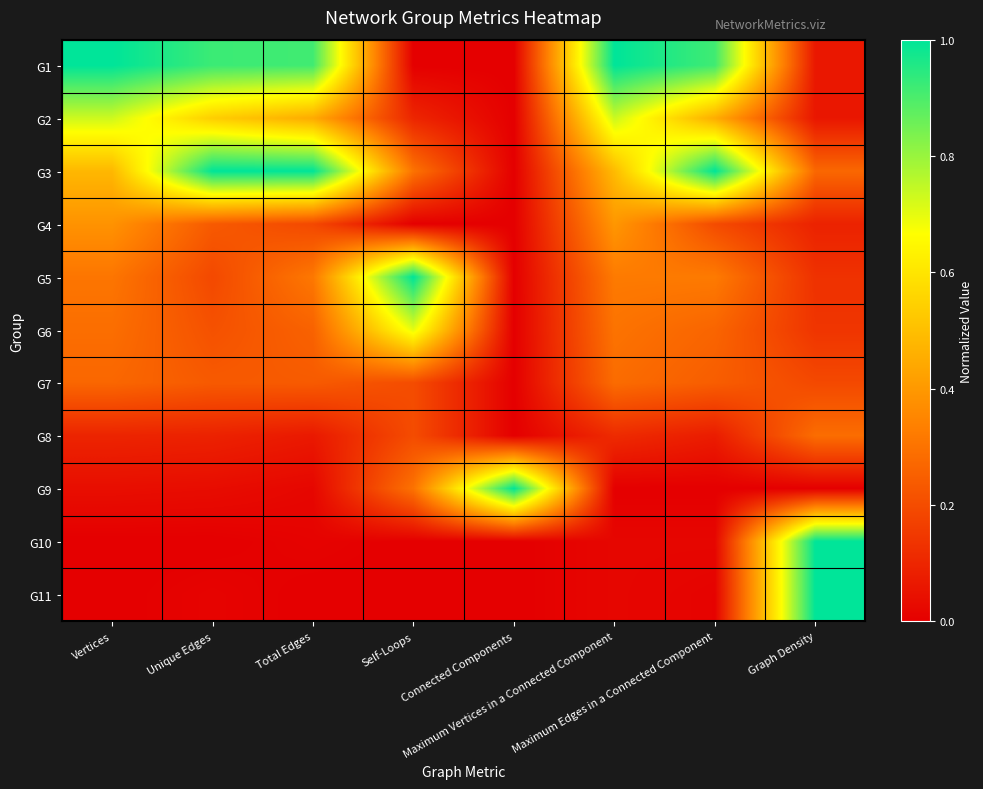

Reading left to right, list all the values displayed in this chart.

G1: Vertices=1.0	Unique Edges=0.9	Total Edges=0.9	Self-Loops=0.0	Connected Components=0.0	Maximum Vertices in a Connected Component=1.0	Maximum Edges in a Connected Component=0.9	Graph Density=0.1
G2: Vertices=0.7	Unique Edges=0.5	Total Edges=0.4	Self-Loops=0.1	Connected Components=0.0	Maximum Vertices in a Connected Component=0.7	Maximum Edges in a Connected Component=0.5	Graph Density=0.1
G3: Vertices=0.5	Unique Edges=1.0	Total Edges=1.0	Self-Loops=0.3	Connected Components=0.0	Maximum Vertices in a Connected Component=0.5	Maximum Edges in a Connected Component=1.0	Graph Density=0.3
G4: Vertices=0.4	Unique Edges=0.2	Total Edges=0.2	Self-Loops=0.0	Connected Components=0.0	Maximum Vertices in a Connected Component=0.4	Maximum Edges in a Connected Component=0.2	Graph Density=0.1
G5: Vertices=0.3	Unique Edges=0.2	Total Edges=0.3	Self-Loops=1.0	Connected Components=0.0	Maximum Vertices in a Connected Component=0.3	Maximum Edges in a Connected Component=0.3	Graph Density=0.1
G6: Vertices=0.3	Unique Edges=0.2	Total Edges=0.3	Self-Loops=0.7	Connected Components=0.0	Maximum Vertices in a Connected Component=0.3	Maximum Edges in a Connected Component=0.3	Graph Density=0.1
G7: Vertices=0.3	Unique Edges=0.2	Total Edges=0.2	Self-Loops=0.2	Connected Components=0.0	Maximum Vertices in a Connected Component=0.3	Maximum Edges in a Connected Component=0.2	Graph Density=0.2
G8: Vertices=0.1	Unique Edges=0.1	Total Edges=0.1	Self-Loops=0.2	Connected Components=0.0	Maximum Vertices in a Connected Component=0.1	Maximum Edges in a Connected Component=0.1	Graph Density=0.3
G9: Vertices=0.0	Unique Edges=0.0	Total Edges=0.0	Self-Loops=0.3	Connected Components=1.0	Maximum Vertices in a Connected Component=0.0	Maximum Edges in a Connected Component=0.0	Graph Density=0.0
G10: Vertices=0.0	Unique Edges=0.0	Total Edges=0.0	Self-Loops=0.0	Connected Components=0.0	Maximum Vertices in a Connected Component=0.0	Maximum Edges in a Connected Component=0.0	Graph Density=1.0
G11: Vertices=0.0	Unique Edges=0.0	Total Edges=0.0	Self-Loops=0.0	Connected Components=0.0	Maximum Vertices in a Connected Component=0.0	Maximum Edges in a Connected Component=0.0	Graph Density=1.0